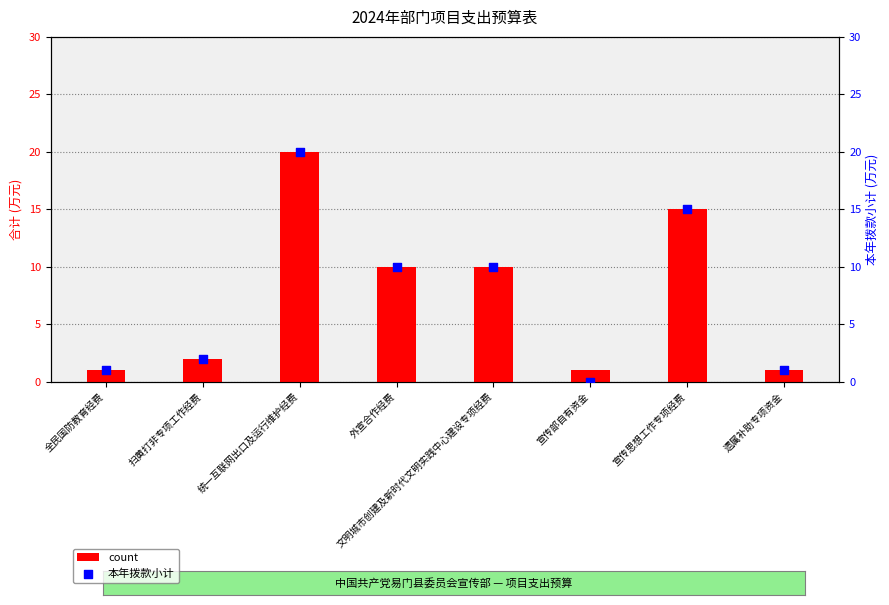

What is the total value across all series at 全民国防教育经费?

2.0